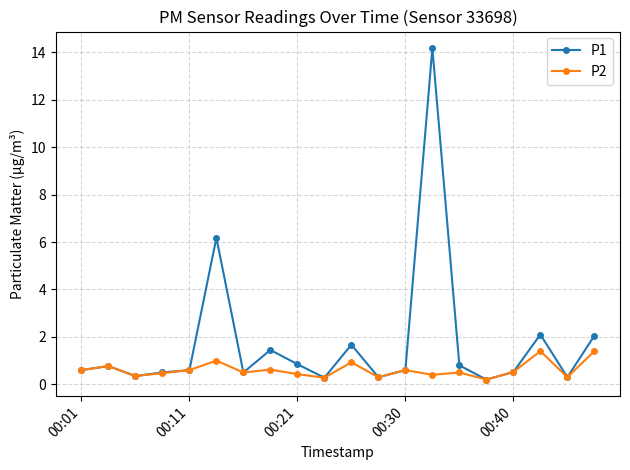

What is the value of the P2 point at the 17th from the left?

0.5